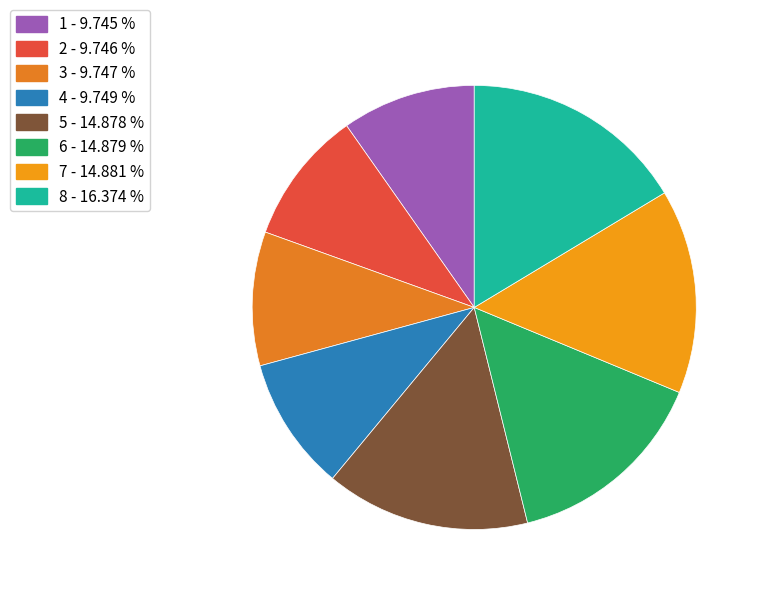

The 8 slice represents 16% of the pie. True or false?

True